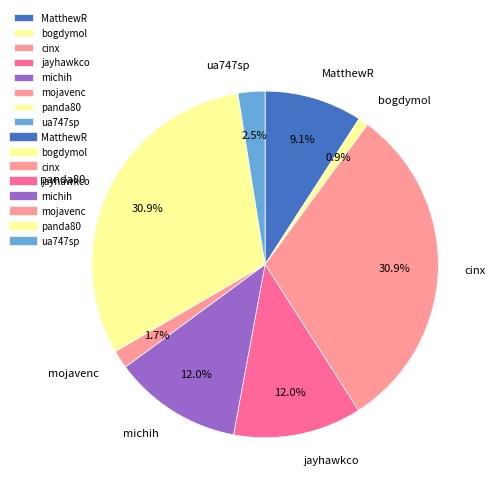

To the nearest percent, what percentage of the pie is michih?

12%